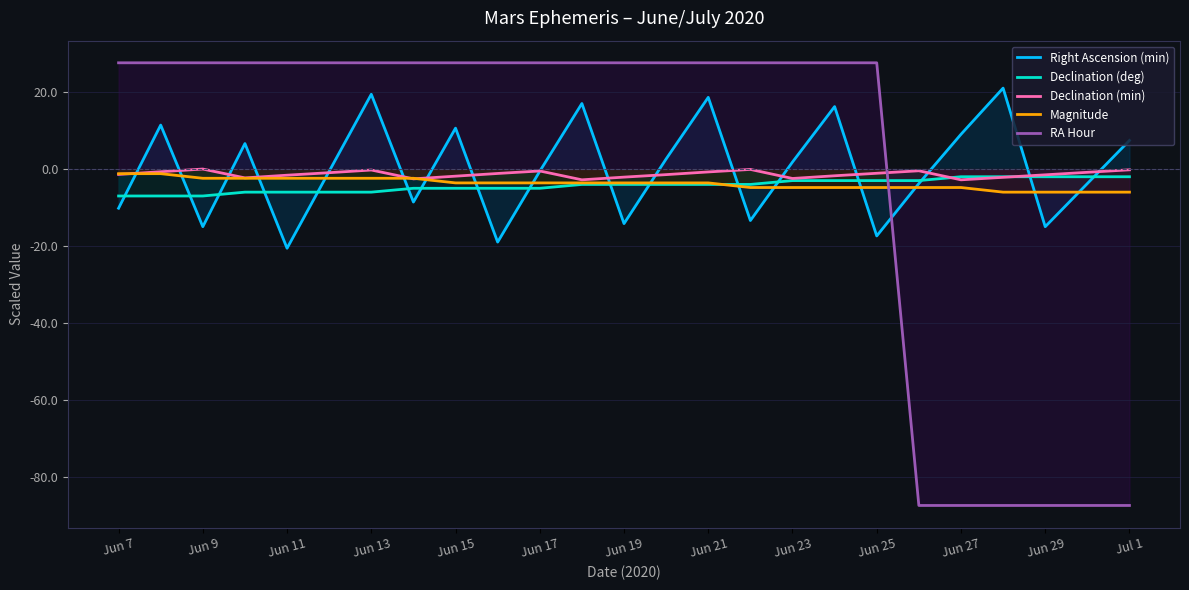

At which label does Magnitude first exceed -3?

Jun 7